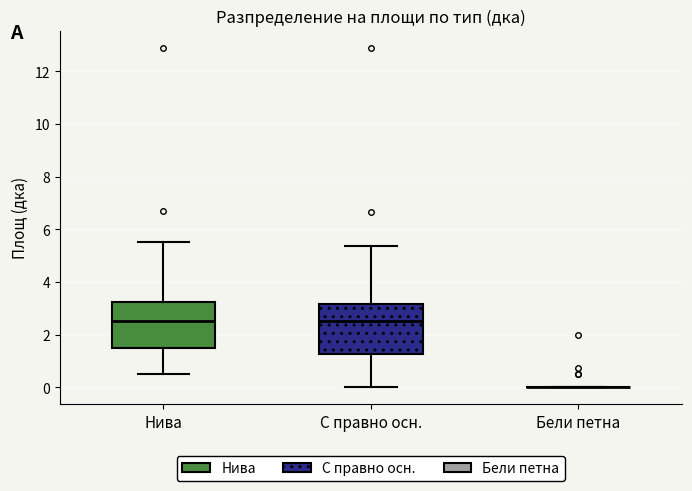

Reading left to right, transcribe this box plot: for each box, give where its median line is, the range the box spans, and where its two whiskers end, as read against the y-axis. The values are not printed on the chart, so give them approximately, as read against the axis.

Нива: median 2.4, box 1.6 to 3.2, whiskers 0.4 to 5.4
С правно осн.: median 2.4, box 1.2 to 3.2, whiskers 0.0 to 5.4
Бели петна: box collapsed to a line at 0.0, whiskers 0.0 to 0.0